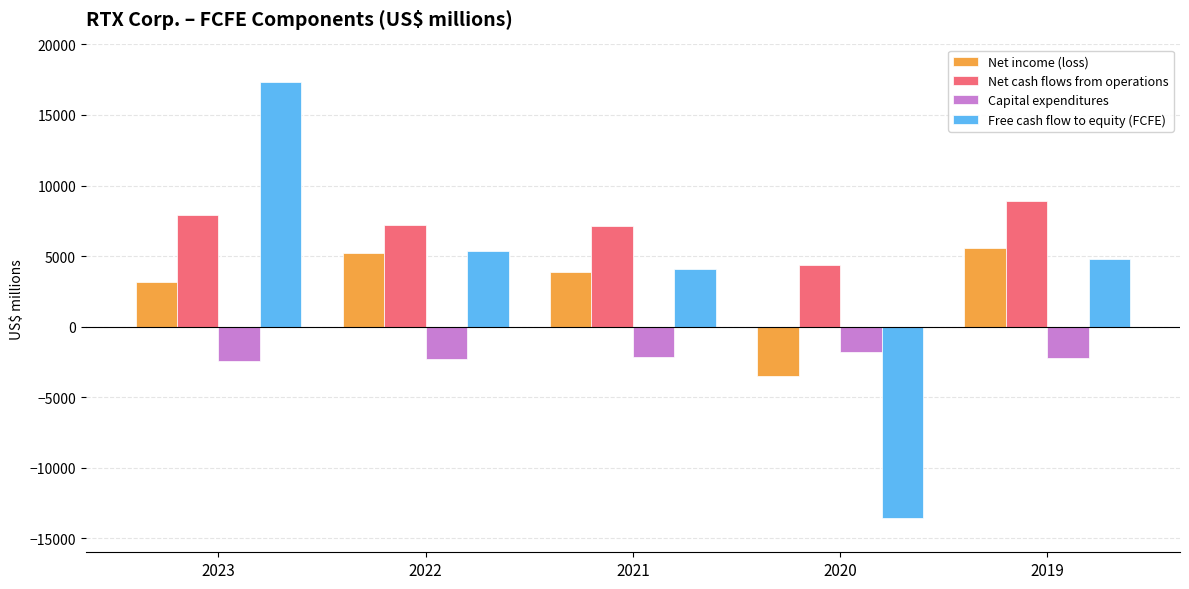

What value does the Net income (loss) series have at 2019?

5537